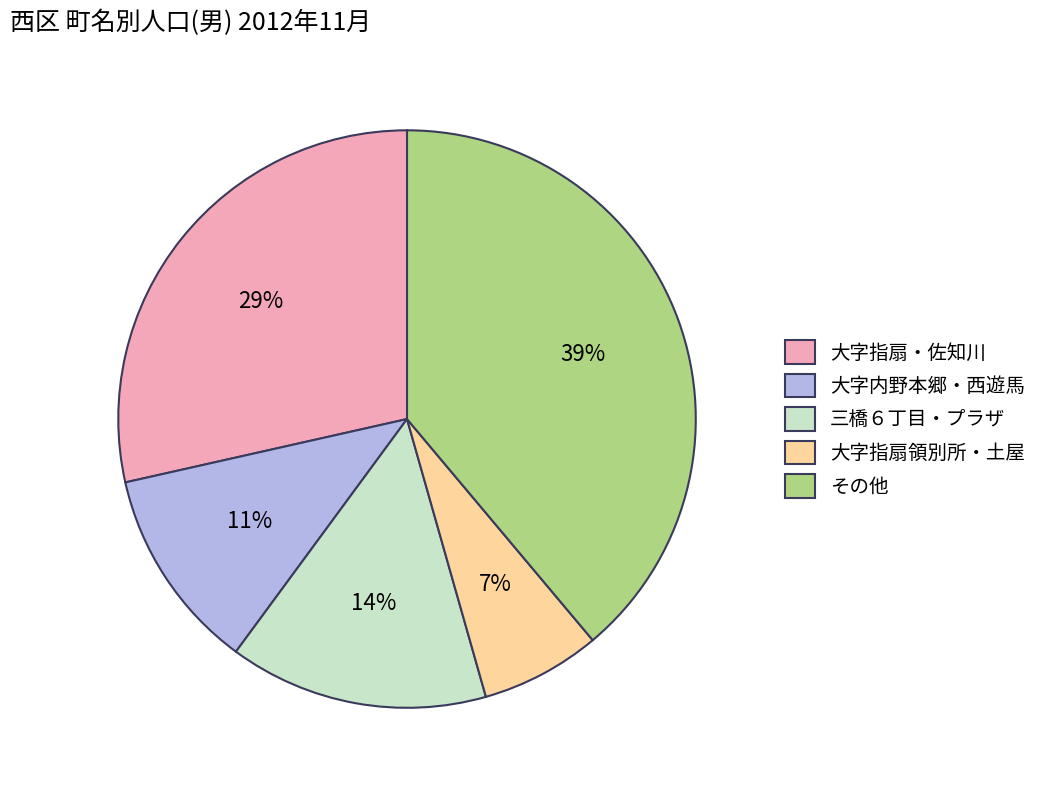

Is there any slice that represents more than half of the pie?

No